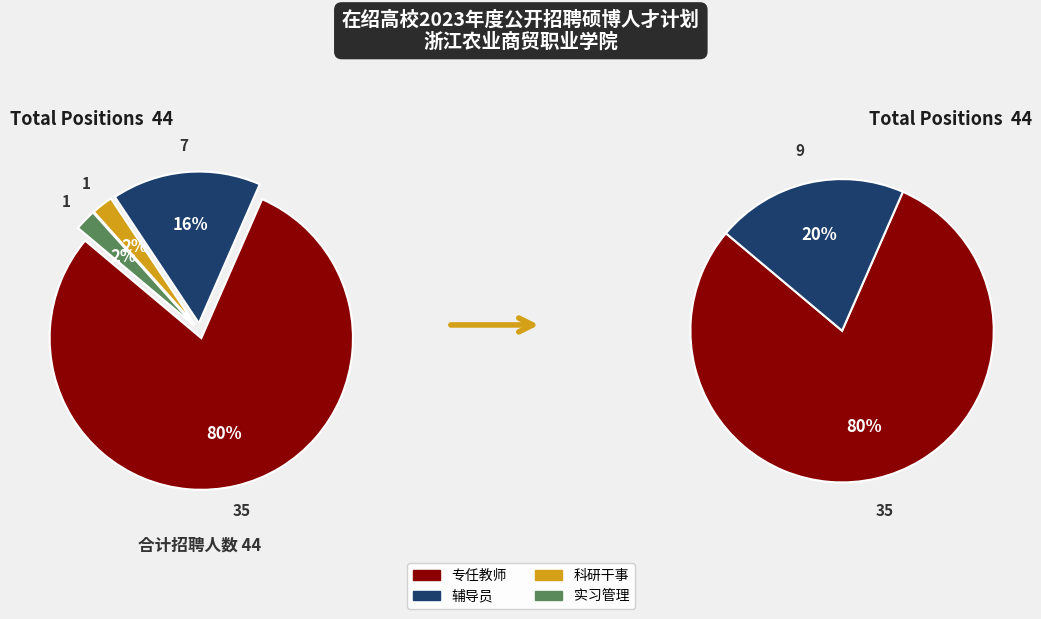

What percentage do 辅导员 and 实习管理 together represent?

18.2%